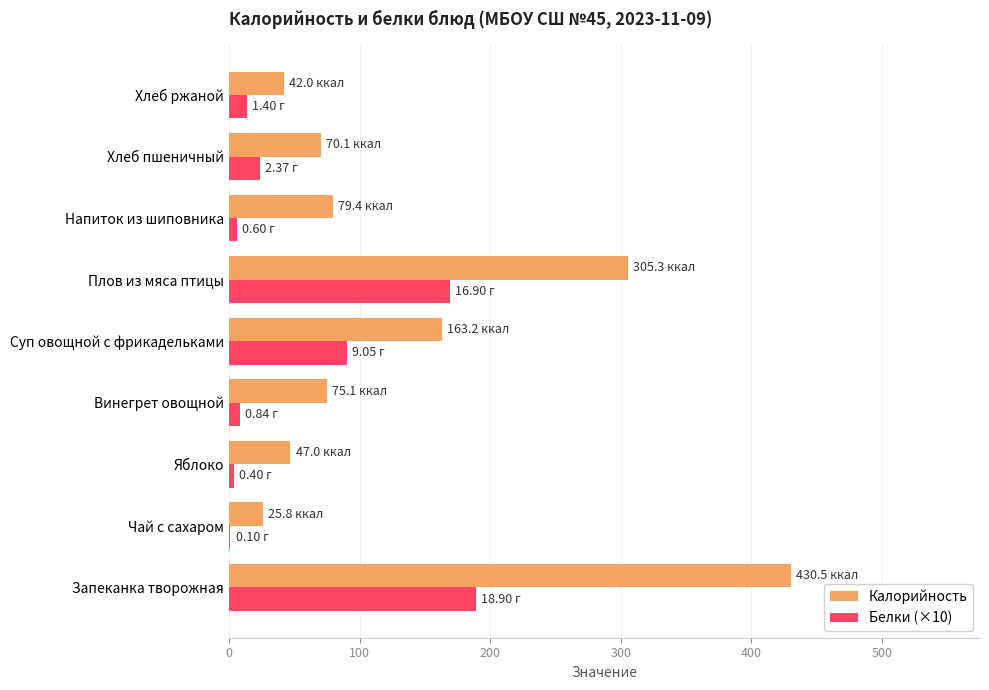

Where is Калорийность nearest to the value 228?

Суп овощной с фрикадельками